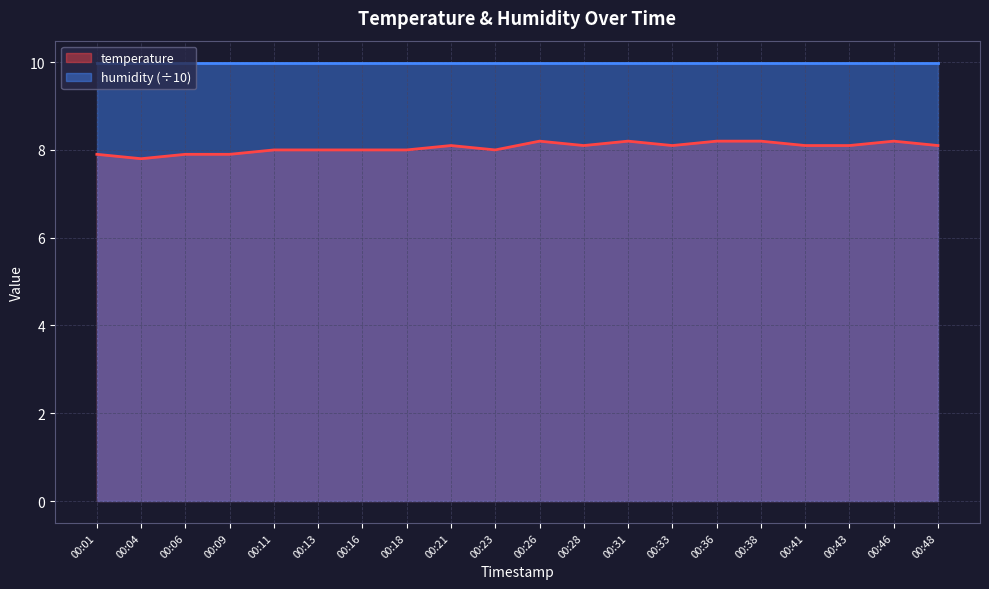

Where is the first local maximum?

00:21